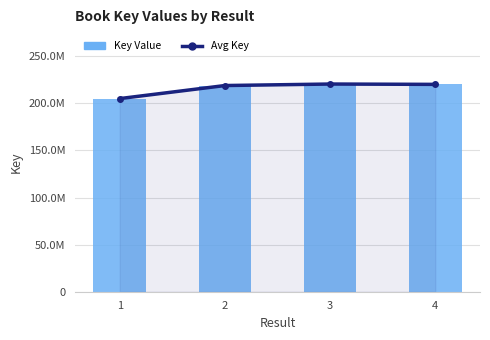

What is the smallest value displayed?

205062089